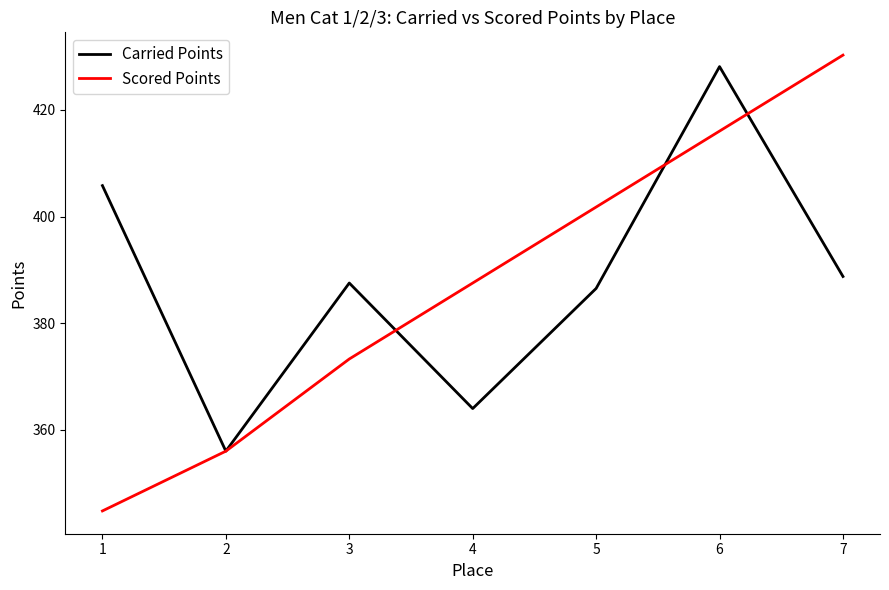

Which series has the largest range (max minus min)?

Scored Points